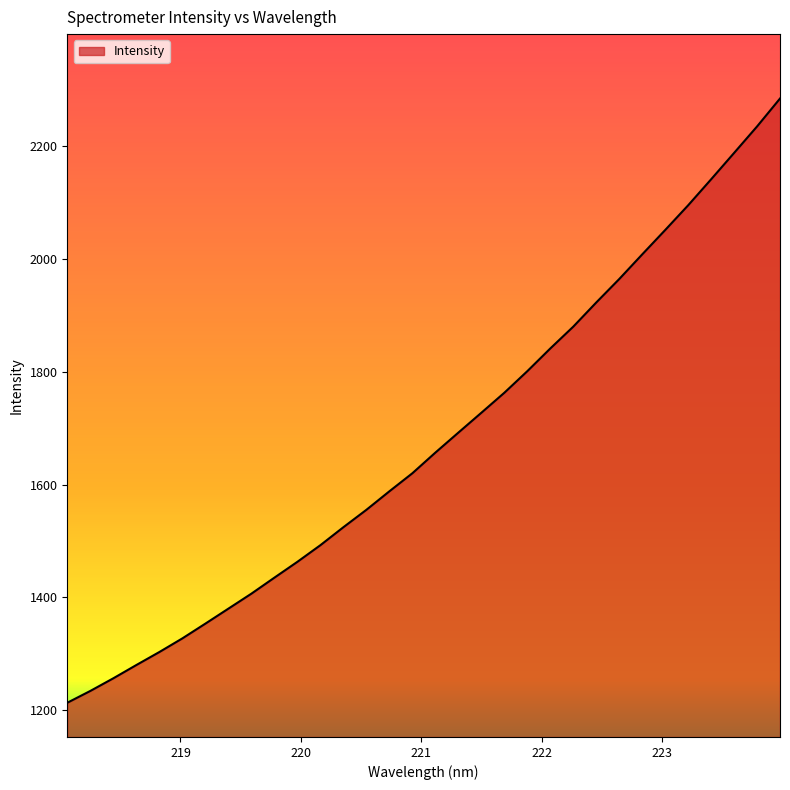

What is the difference between the maximum and minimum values?

1071.1